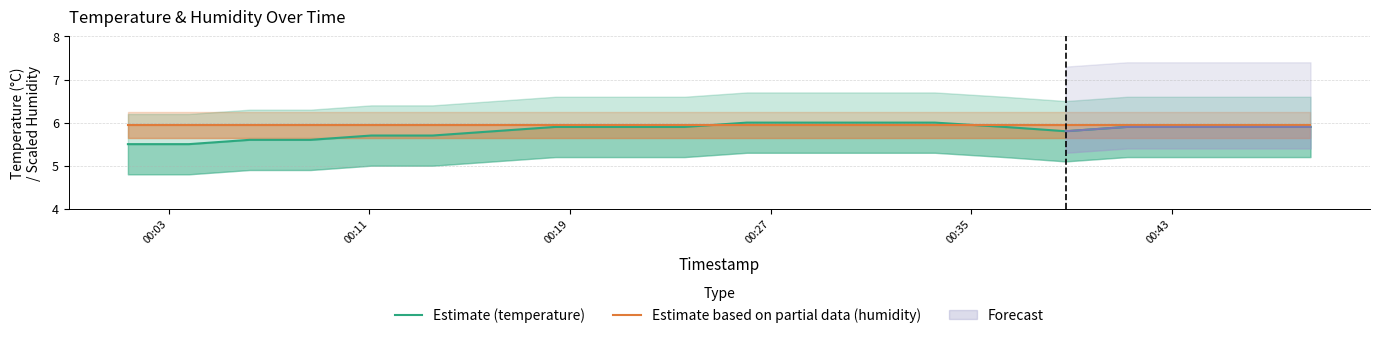

What is the smallest value displayed?

5.5